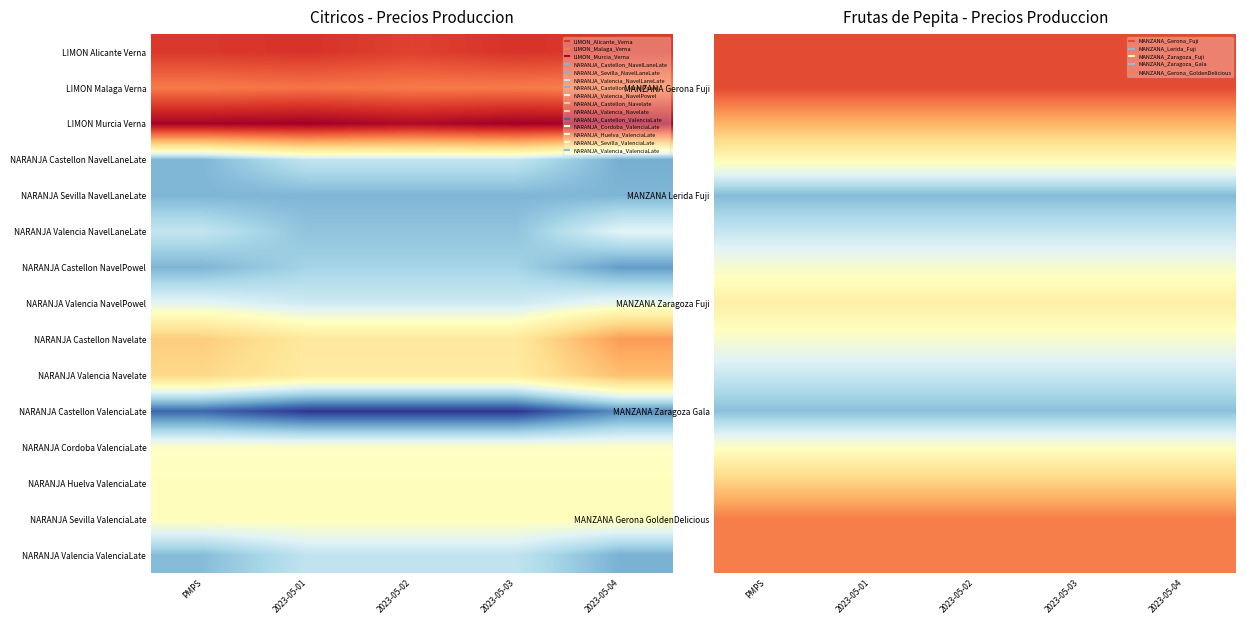

How many data points does each series have?

5